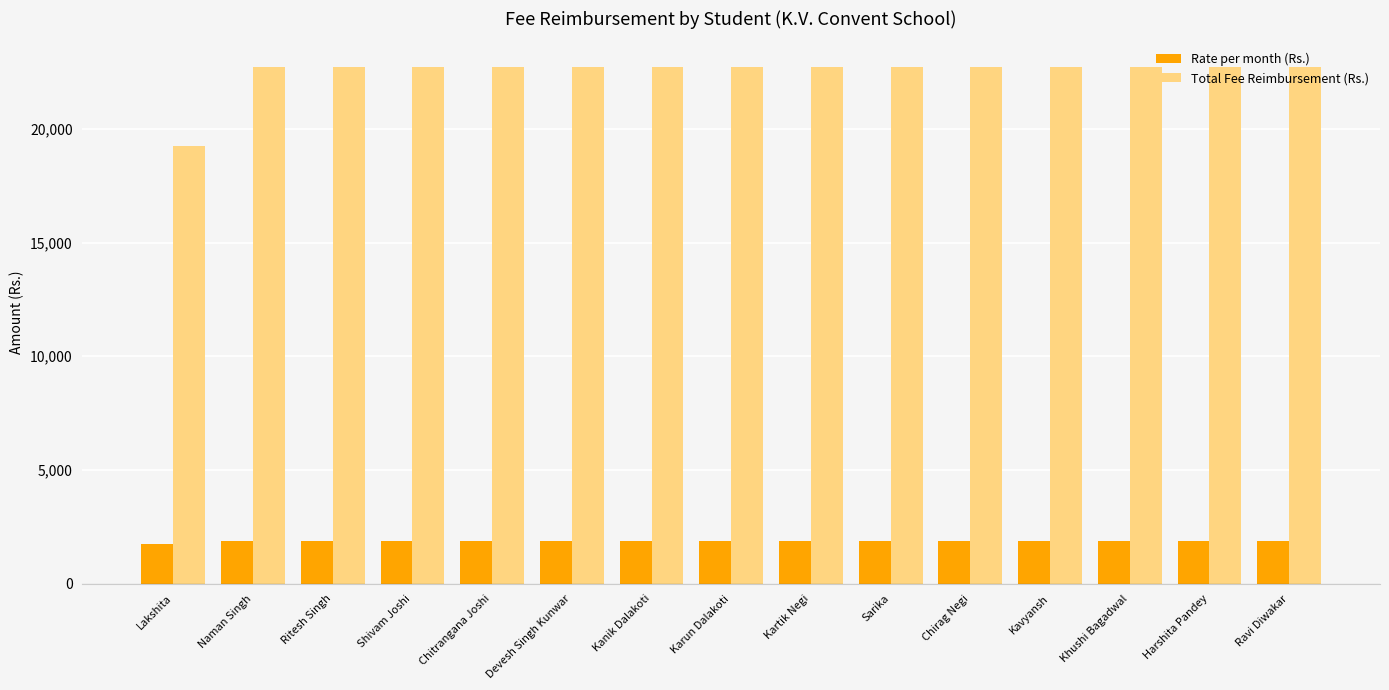

What is the maximum value for Total Fee Reimbursement (Rs.)?

22716